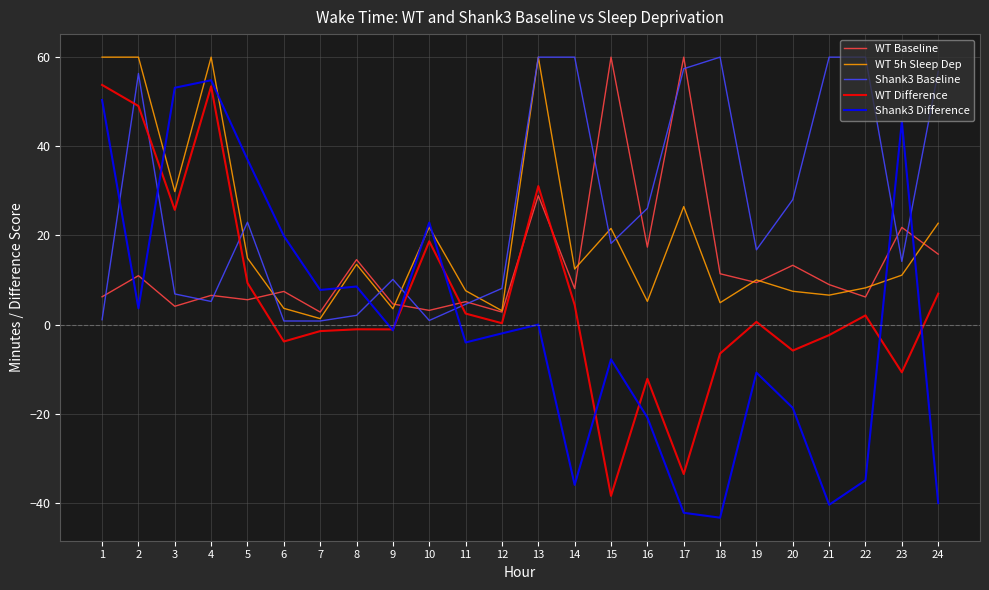

What is the sum of the Shank3 Baseline values at 4 and 9?

15.3